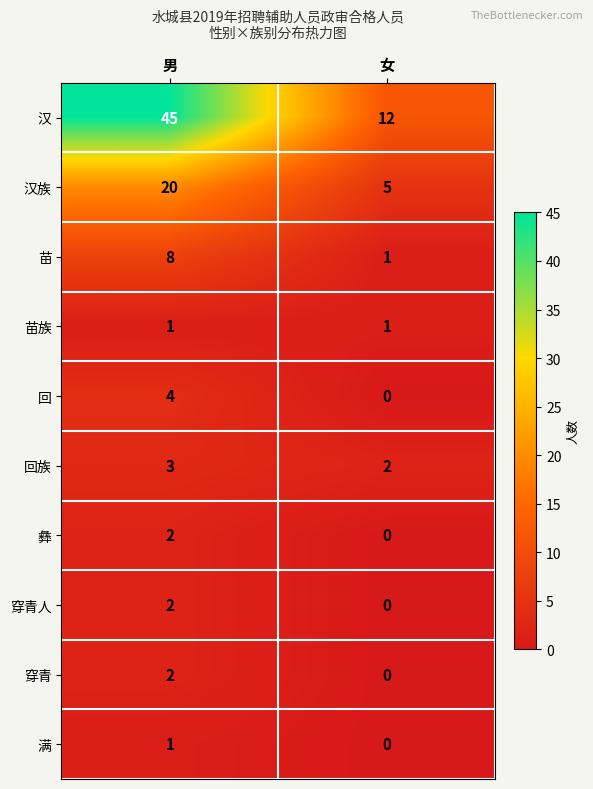

Reading left to right, list all the values displayed in this chart.

汉: 男=45	女=12
汉族: 男=20	女=5
苗: 男=8	女=1
苗族: 男=1	女=1
回: 男=4	女=0
回族: 男=3	女=2
彝: 男=2	女=0
穿青人: 男=2	女=0
穿青: 男=2	女=0
满: 男=1	女=0